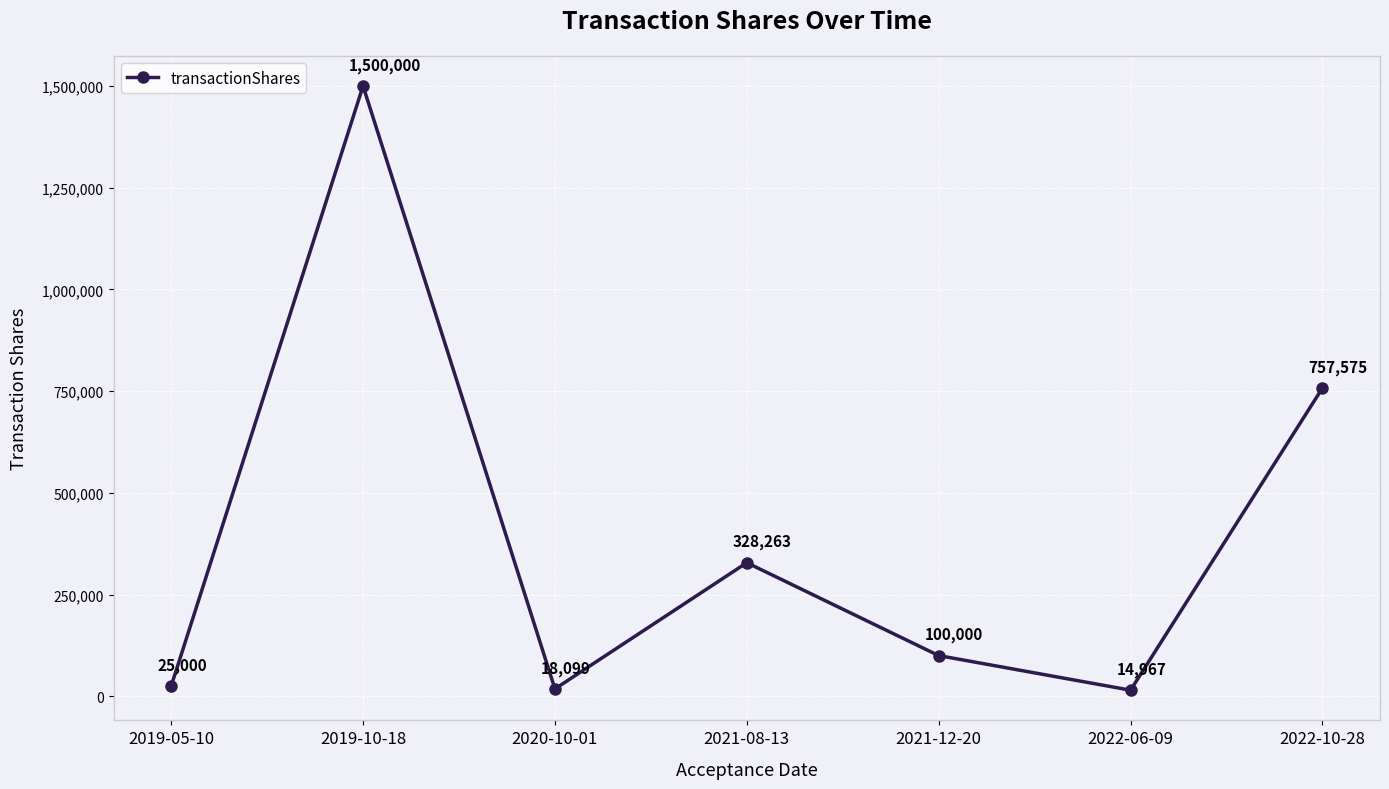

What position from the left is 2021-08-13?

4